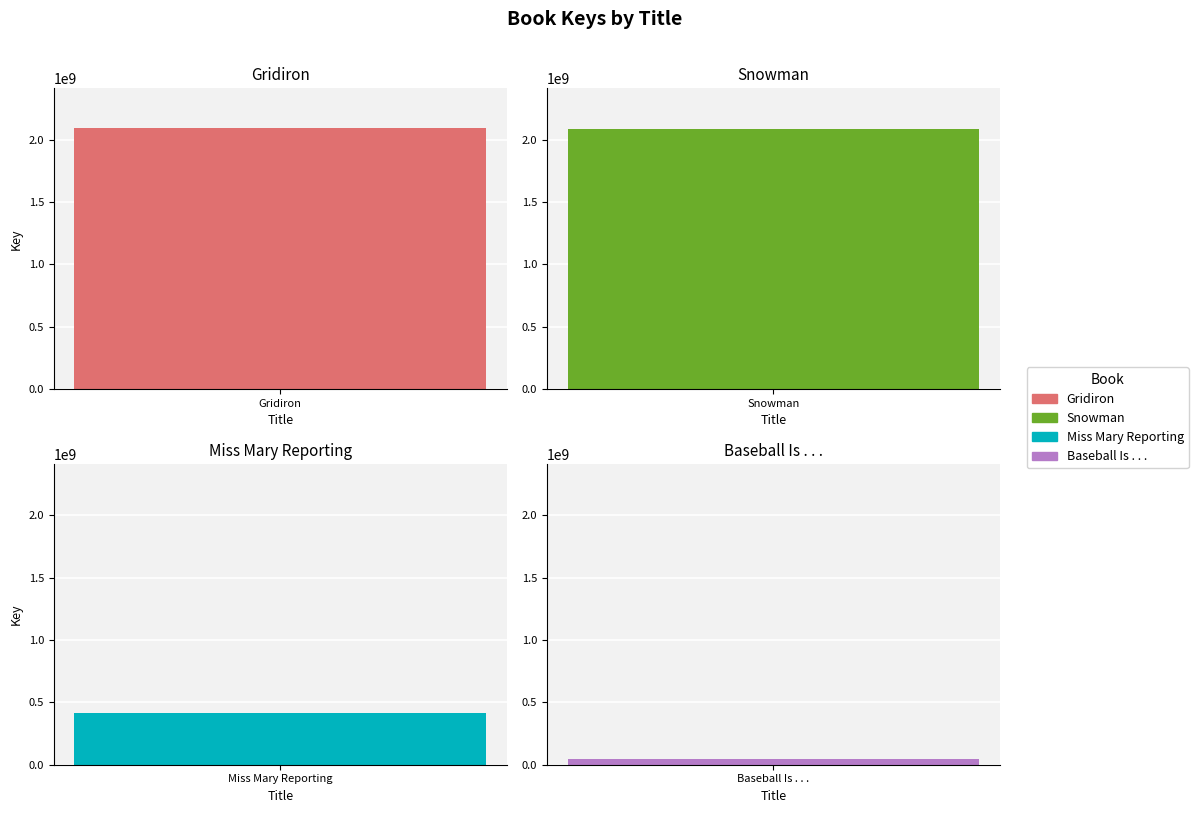

Does the chart contain stacked bars?

No